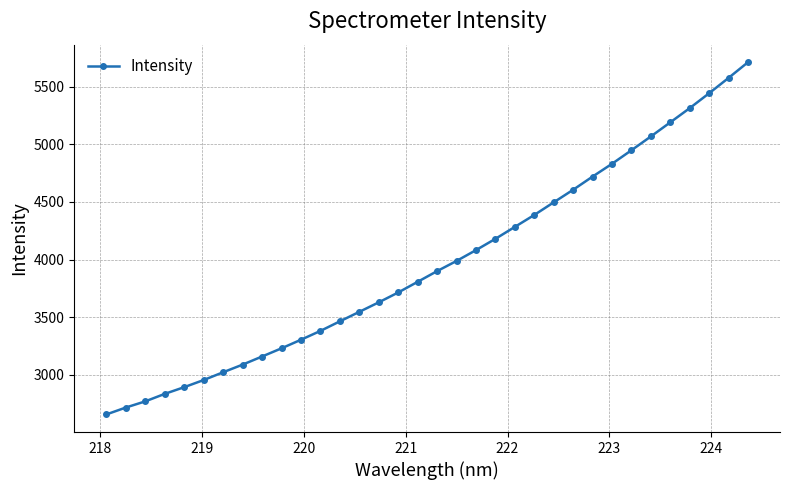

What is the minimum value shown in the chart?

2655.7